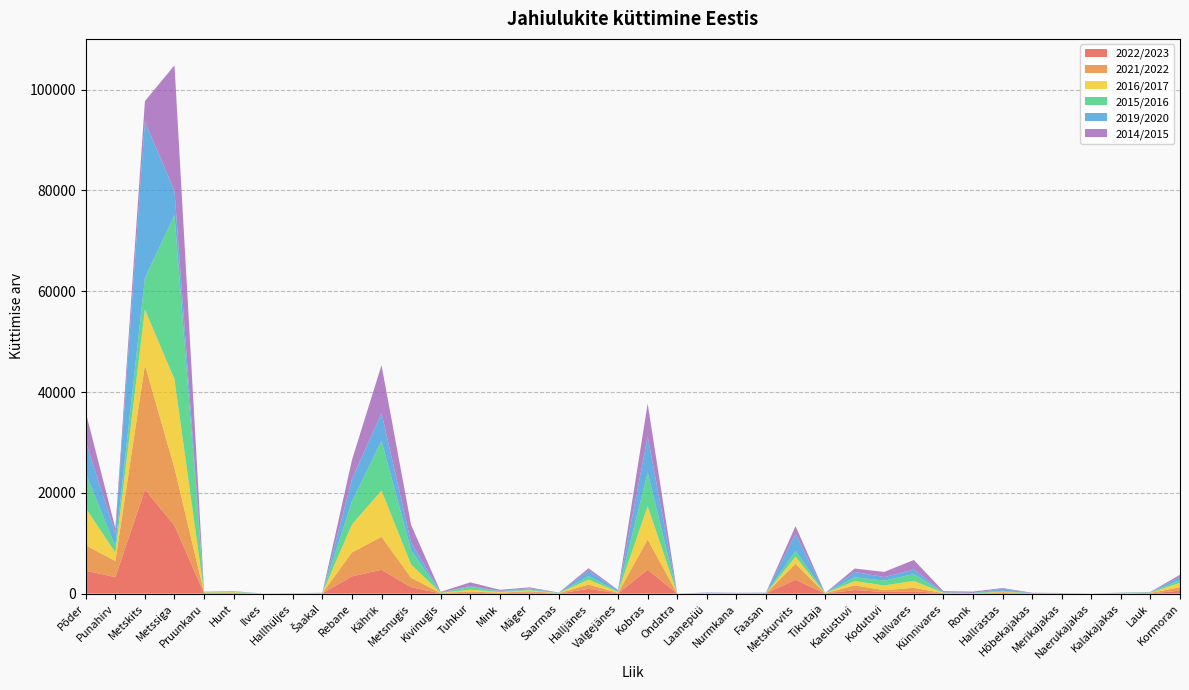

Reading left to right, what are all the values shown in this chart?

2022/2023: 4551	3270	20623	13525	91	116	0	19	35	3423	4735	1286	50	172	76	220	27	947	71	4758	0	24	15	53	2764	19	704	335	460	68	1	135	11	7	6	15	56	569
2021/2022: 5031	3195	24752	11401	85	60	0	26	69	4748	6547	1858	73	239	91	249	37	852	85	5991	0	22	17	20	3158	29	933	347	692	38	7	143	29	36	2	37	88	701
2016/2017: 7390	1664	11000	17610	55	114	0	10	32	5558	9179	2646	45	365	160	190	38	987	168	6610	2	39	22	16	1408	17	850	946	1366	49	20	121	3	9	0	36	57	871
2015/2016: 6873	1252	6264	32580	49	103	19	10	6	4580	9848	2824	38	571	135	165	32	690	111	6678	1	36	62	18	1146	14	755	955	1365	62	122	160	17	13	12	55	32	528
2019/2020: 6304	2543	31032	4820	67	64	0	20	26	4382	5551	1517	40	156	91	225	49	1063	240	7127	0	63	16	70	3371	8	1057	698	893	49	3	421	0	19	4	13	89	690
2014/2015: 5815	1044	4072	24909	36	38	2	0	3	3815	9468	3502	99	736	208	186	28	493	45	6557	0	43	40	20	1547	17	683	1028	1905	225	251	130	112	45	5	42	20	392